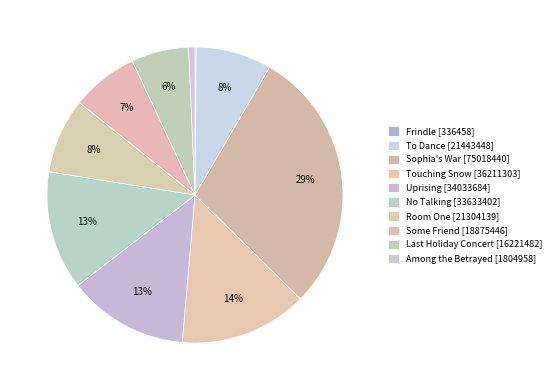

Does Frindle represent more than half of the total?

No